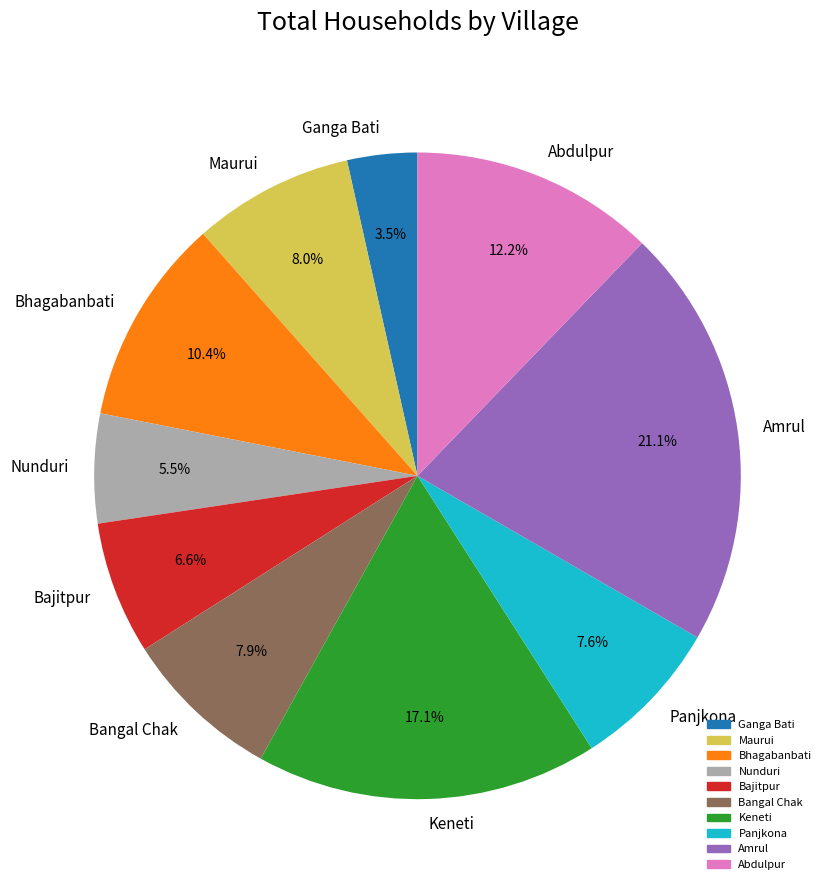

To the nearest percent, what is the combined percentage of Maurui and Nunduri?

14%